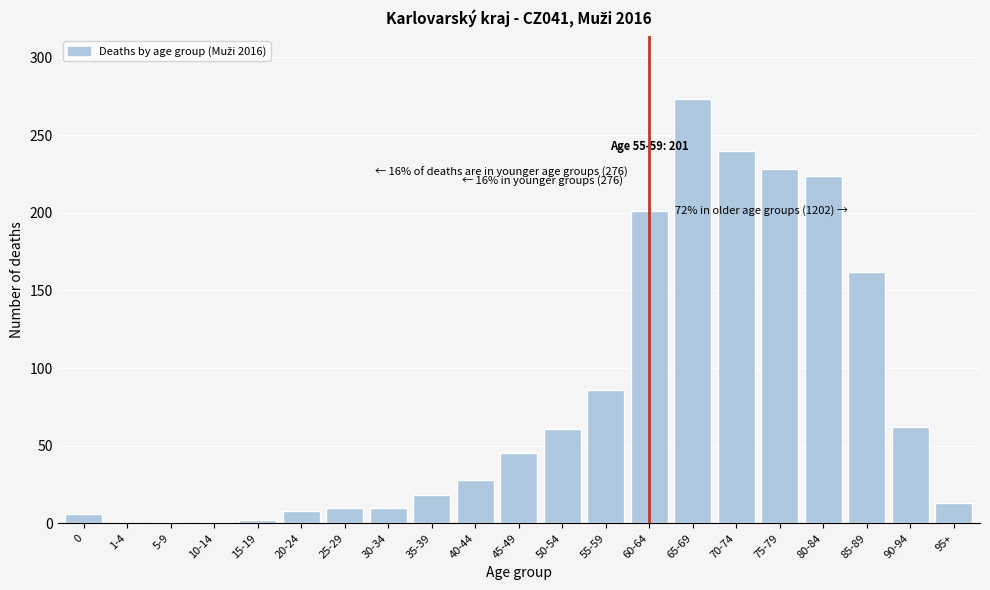

What is the sum of all values?

1679